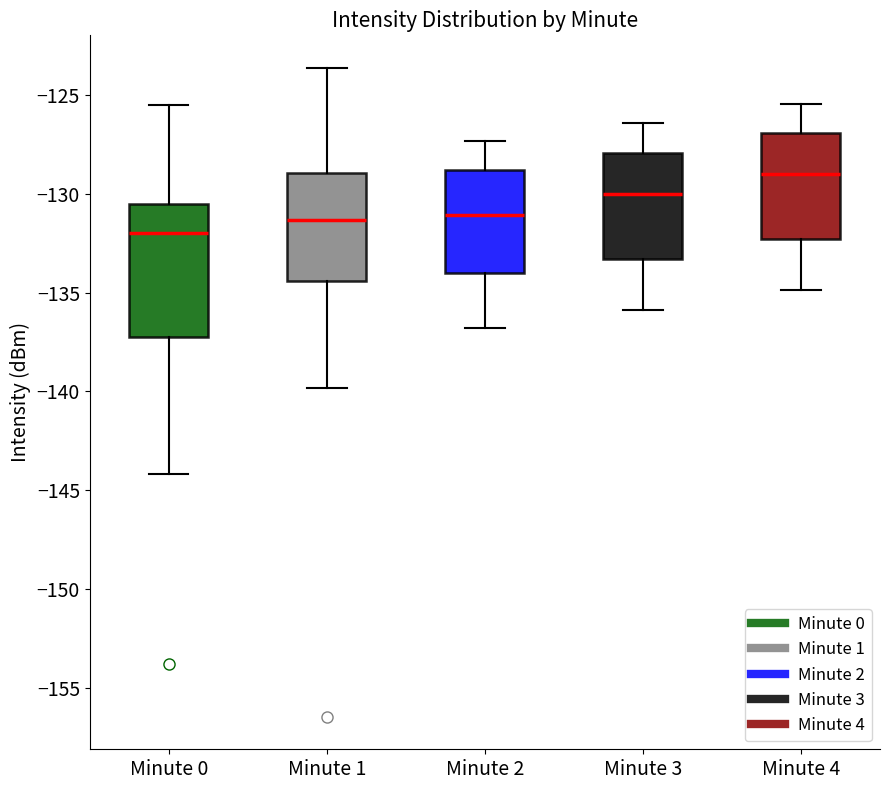

Reading left to right, transcribe this box plot: for each box, give where its median line is, the range the box spans, and where its two whiskers end, as read against the y-axis. The values are not printed on the chart, so give them approximately, as read against the axis.

Minute 0: median -132.0, box -137.5 to -130.5, whiskers -144.0 to -125.5
Minute 1: median -131.5, box -134.5 to -129.0, whiskers -140.0 to -123.5
Minute 2: median -131.0, box -134.0 to -129.0, whiskers -137.0 to -127.5
Minute 3: median -130.0, box -133.5 to -128.0, whiskers -136.0 to -126.5
Minute 4: median -129.0, box -132.5 to -127.0, whiskers -135.0 to -125.5